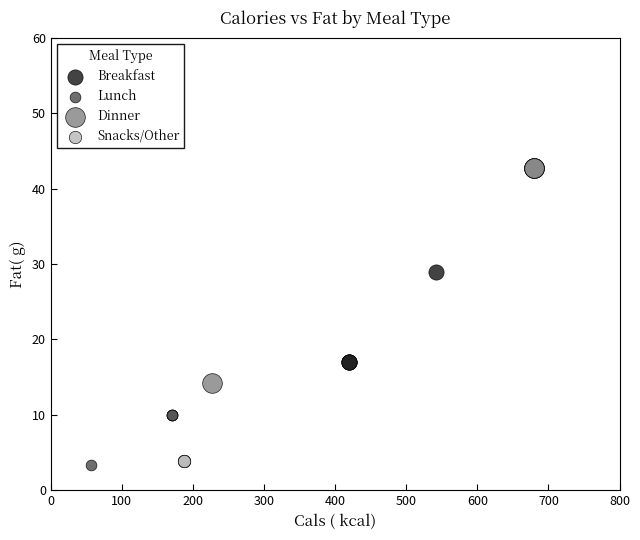

Which series contains the highest Y value?

Dinner